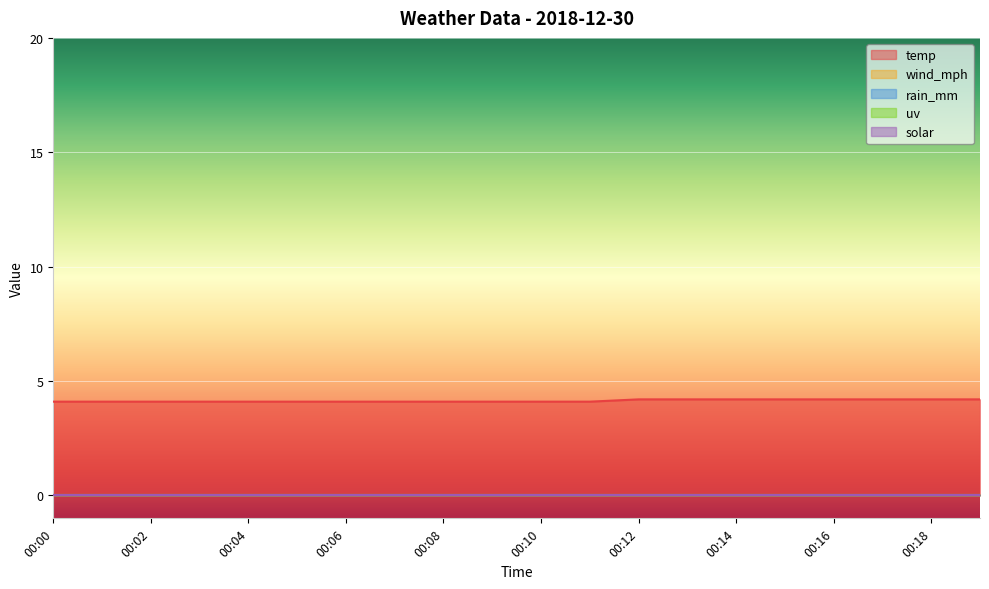

Reading left to right, what are all the values shown in this chart?

temp: 00:00=4.1	00:01=4.1	00:02=4.1	00:03=4.1	00:04=4.1	00:05=4.1	00:06=4.1	00:07=4.1	00:08=4.1	00:09=4.1	00:10=4.1	00:11=4.1	00:12=4.2	00:13=4.2	00:14=4.2	00:15=4.2	00:16=4.2	00:17=4.2	00:18=4.2	00:19=4.2
wind_mph: 00:00=0.0	00:01=0.0	00:02=0.0	00:03=0.0	00:04=0.0	00:05=0.0	00:06=0.0	00:07=0.0	00:08=0.0	00:09=0.0	00:10=0.0	00:11=0.0	00:12=0.0	00:13=0.0	00:14=0.0	00:15=0.0	00:16=0.0	00:17=0.0	00:18=0.0	00:19=0.0
rain_mm: 00:00=0.0	00:01=0.0	00:02=0.0	00:03=0.0	00:04=0.0	00:05=0.0	00:06=0.0	00:07=0.0	00:08=0.0	00:09=0.0	00:10=0.0	00:11=0.0	00:12=0.0	00:13=0.0	00:14=0.0	00:15=0.0	00:16=0.0	00:17=0.0	00:18=0.0	00:19=0.0
uv: 00:00=0.0	00:01=0.0	00:02=0.0	00:03=0.0	00:04=0.0	00:05=0.0	00:06=0.0	00:07=0.0	00:08=0.0	00:09=0.0	00:10=0.0	00:11=0.0	00:12=0.0	00:13=0.0	00:14=0.0	00:15=0.0	00:16=0.0	00:17=0.0	00:18=0.0	00:19=0.0
solar: 00:00=0.0	00:01=0.0	00:02=0.0	00:03=0.0	00:04=0.0	00:05=0.0	00:06=0.0	00:07=0.0	00:08=0.0	00:09=0.0	00:10=0.0	00:11=0.0	00:12=0.0	00:13=0.0	00:14=0.0	00:15=0.0	00:16=0.0	00:17=0.0	00:18=0.0	00:19=0.0